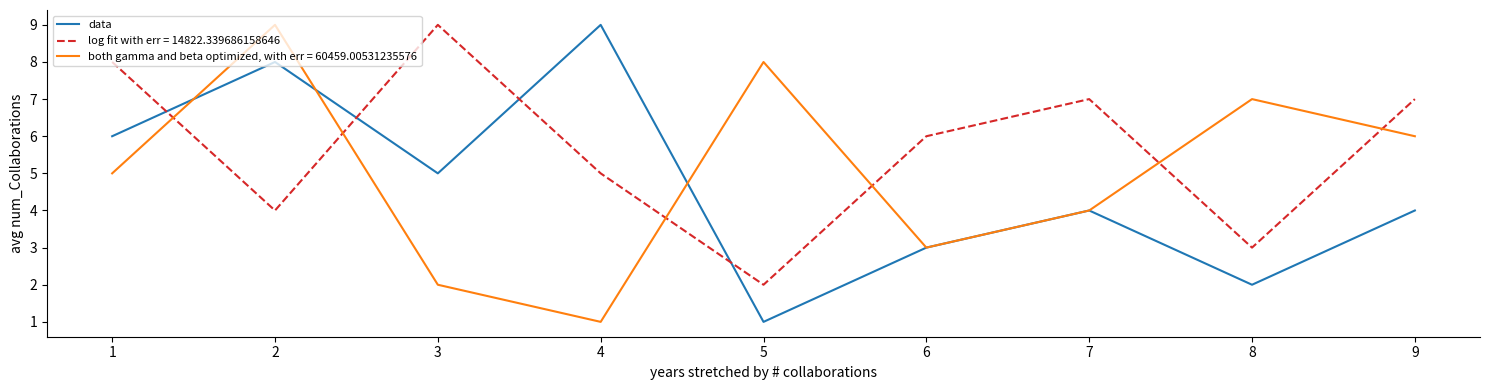

List the labels in order of both gamma and beta optimized, with err = 60459.00531235576 value, largest first.

2, 5, 8, 9, 1, 7, 6, 3, 4